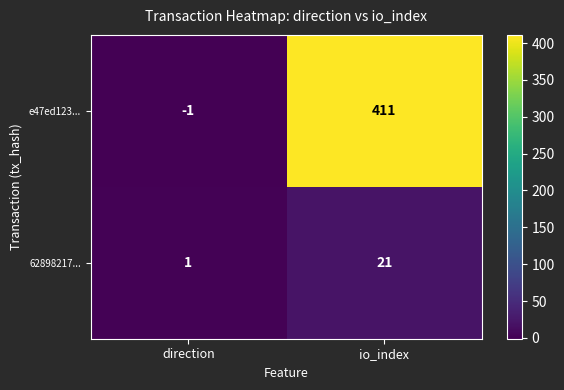

The e47ed123... series shows 411 at io_index. True or false?

True